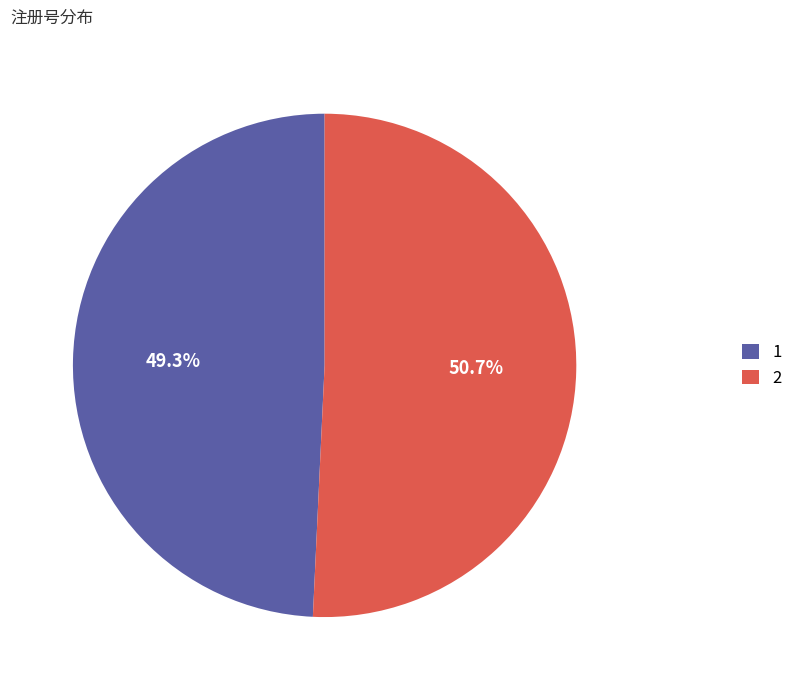

To the nearest percent, what is the combined percentage of 1 and 2?

100%